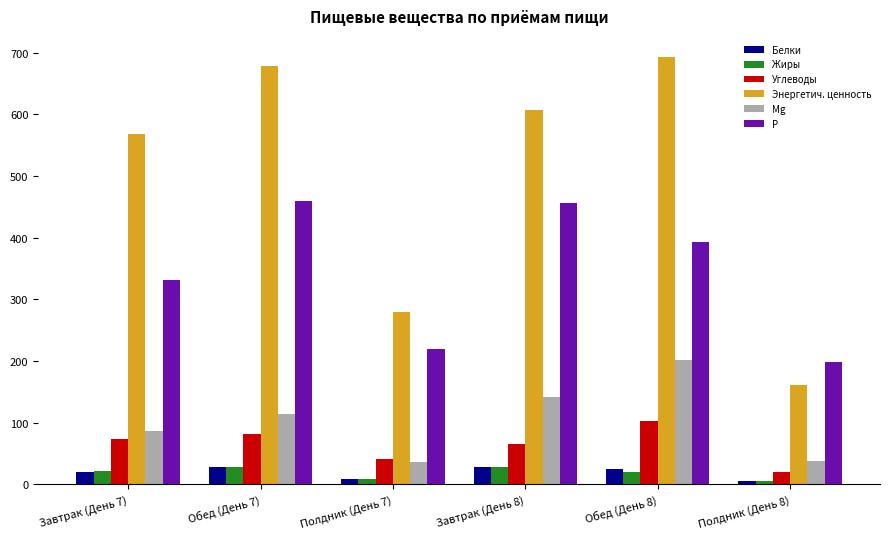

What position from the left is Завтрак (День 7)?

1